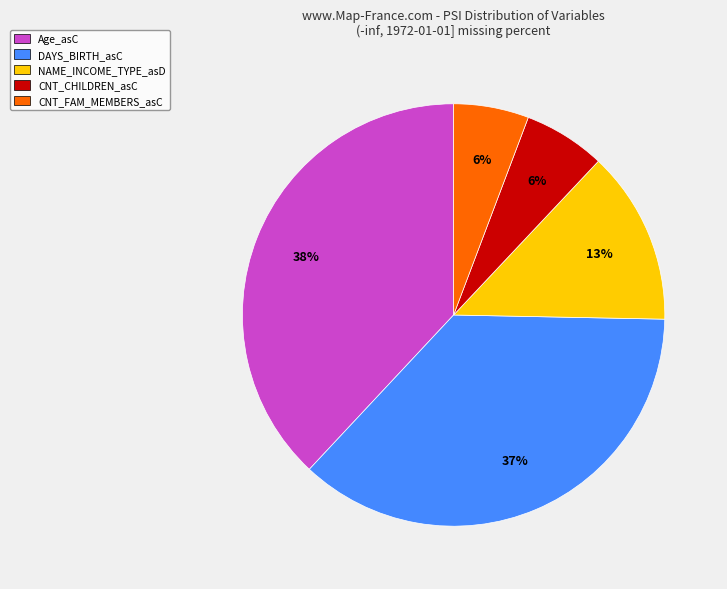

Is there any slice that represents more than half of the pie?

No